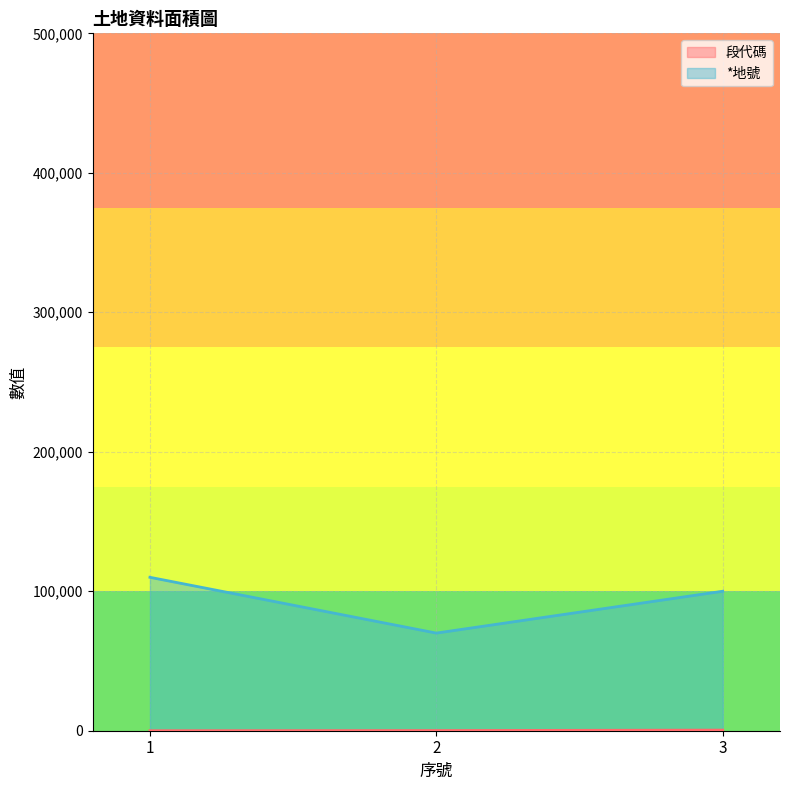

Rank the categories by 段代碼 value from lowest to highest.

1, 2, 3